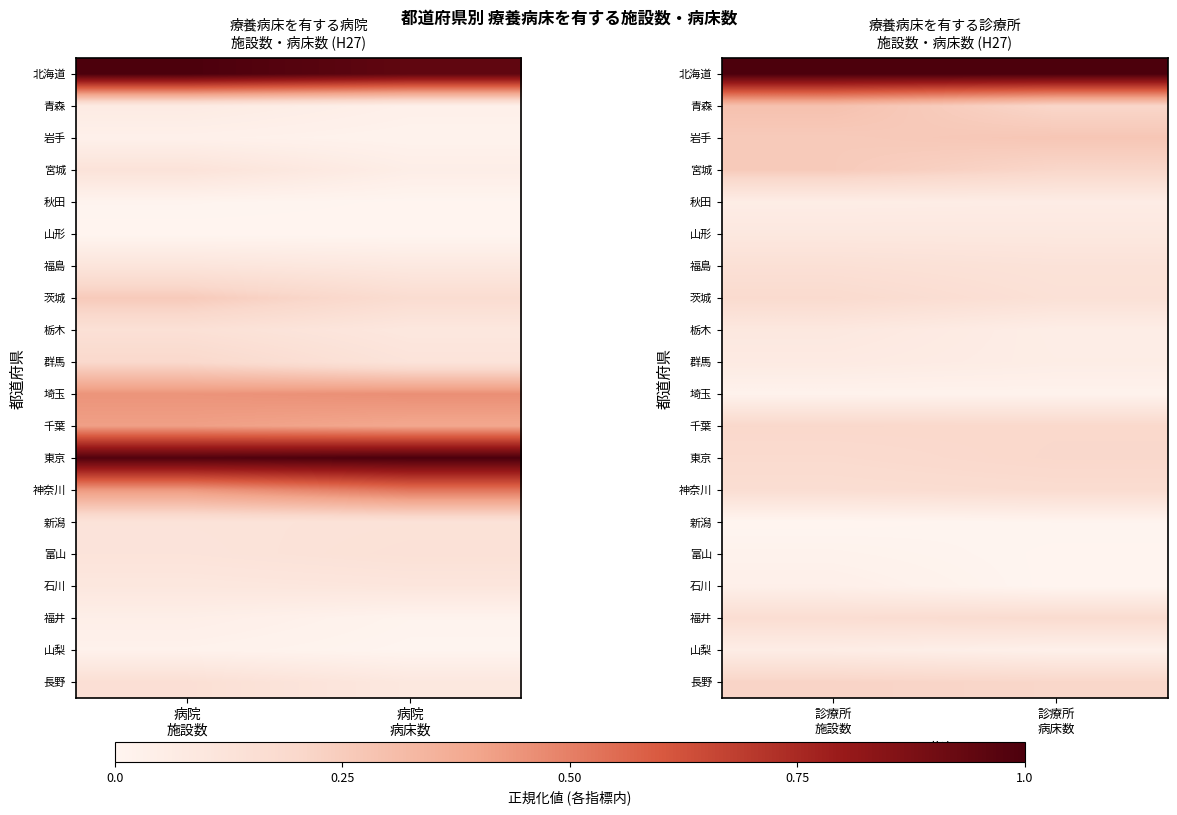

What value does the 茨城 series have at 診療所 施設数?

0.2